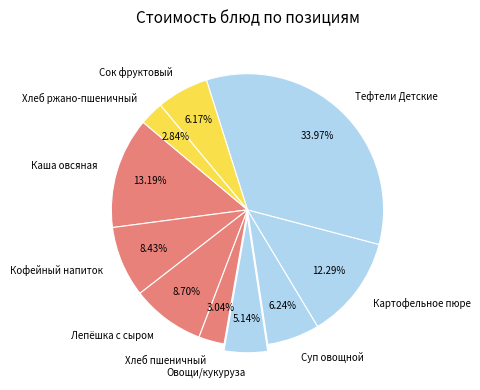

What is the largest slice in the pie chart?

Тефтели Детские